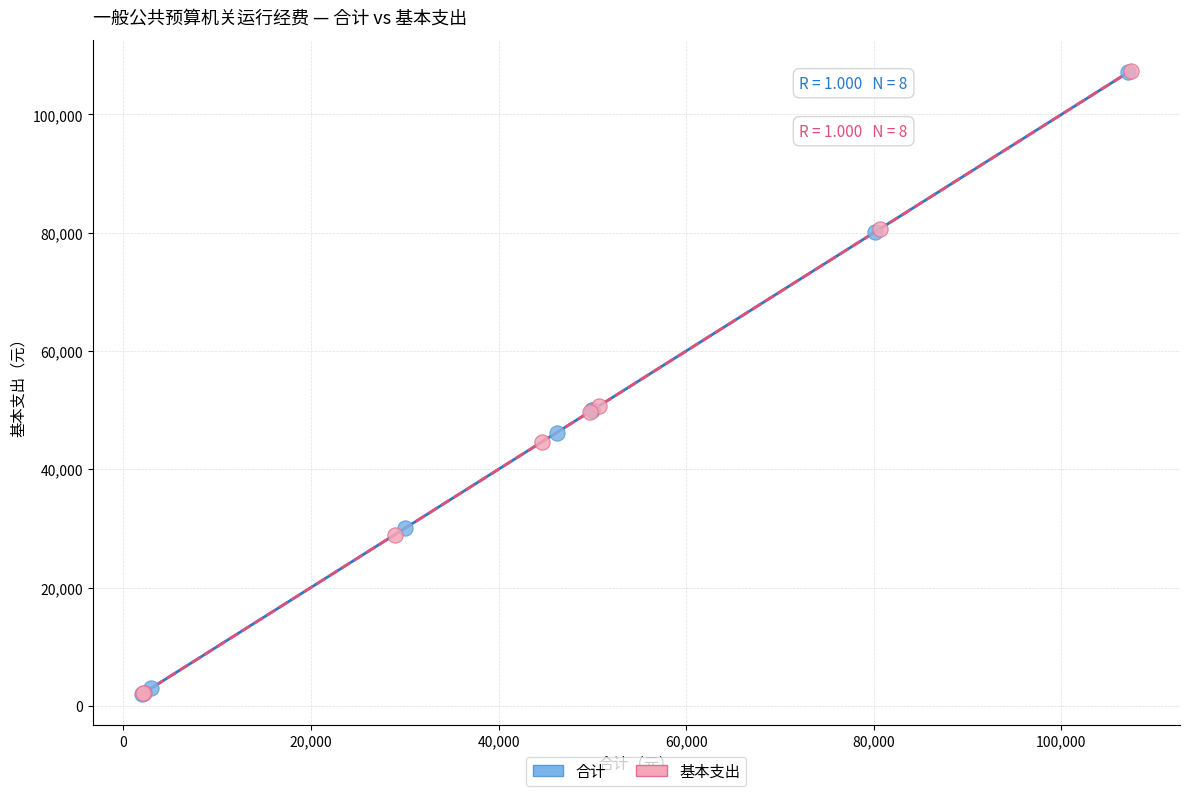

Which series has the widest spread of Y values?

基本支出